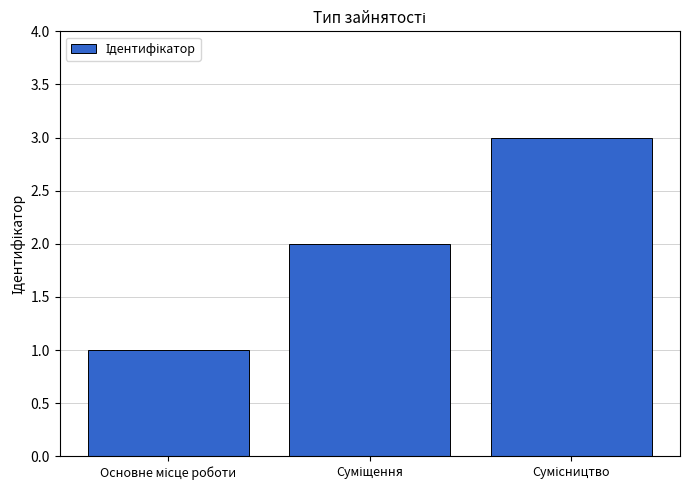

Reading right to left, transcribe all the data shown in this chart.

3	2	1